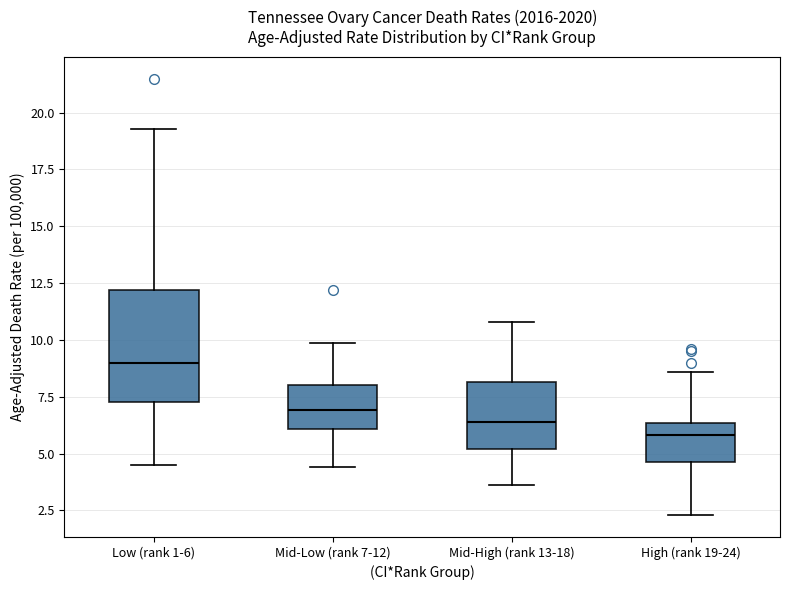

Reading left to right, transcribe this box plot: for each box, give where its median line is, the range the box spans, and where its two whiskers end, as read against the y-axis. The values are not printed on the chart, so give them approximately, as read against the axis.

Low (rank 1-6): median 9.0, box 7.5 to 12.0, whiskers 4.5 to 19.5
Mid-Low (rank 7-12): median 7.0, box 6.0 to 8.0, whiskers 4.5 to 10.0
Mid-High (rank 13-18): median 6.5, box 5.0 to 8.0, whiskers 3.5 to 11.0
High (rank 19-24): median 6.0, box 4.5 to 6.5, whiskers 2.5 to 8.5